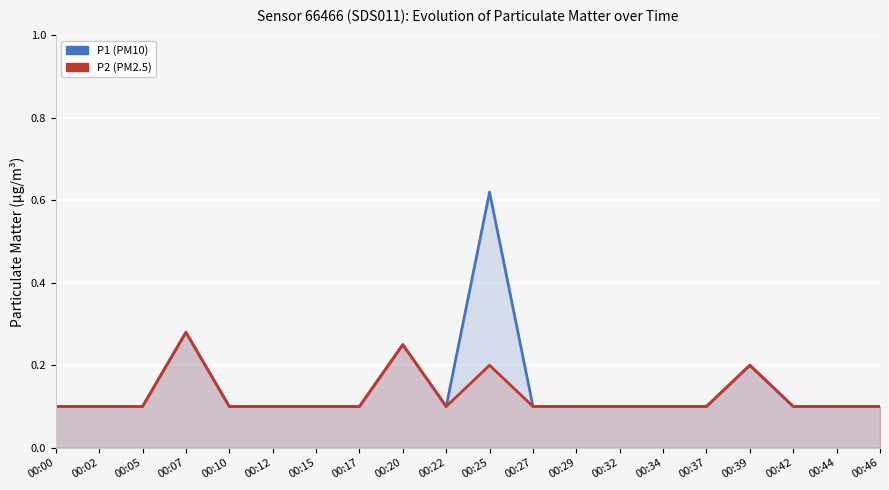

Is it true that P1 (PM10) equals 0.2 at 00:05?

False